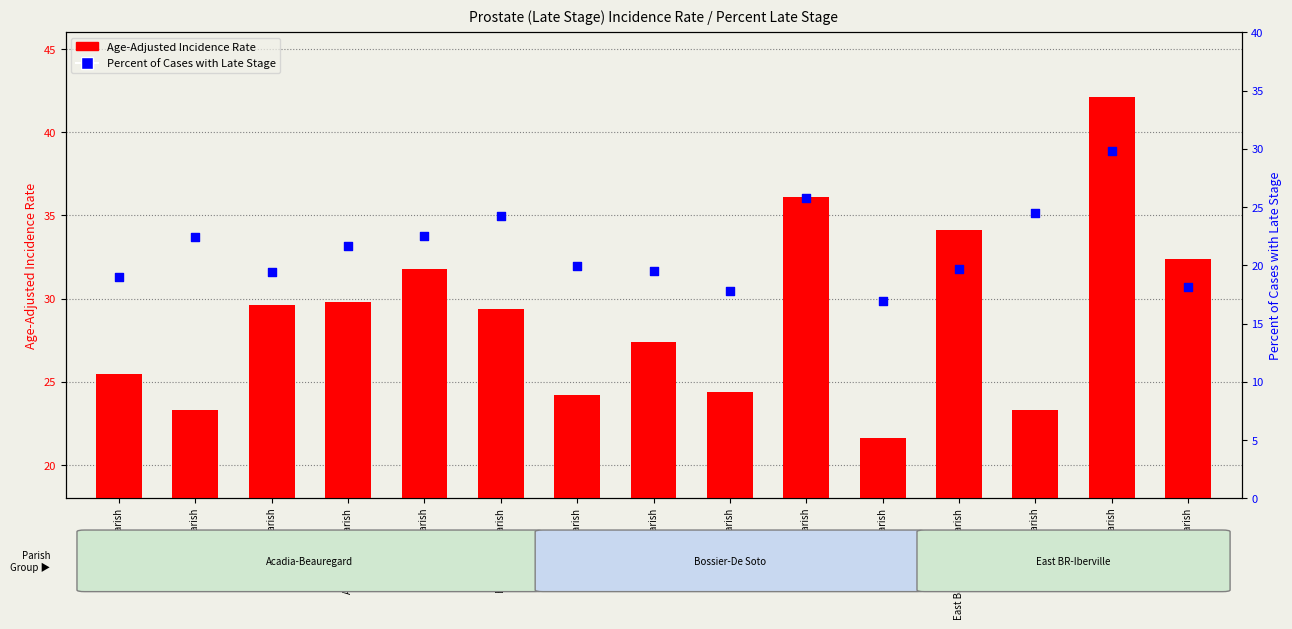

Is the value of Age-Adjusted Incidence Rate at Caddo Parish greater than the value of Percent of Cases with Late Stage at Ascension Parish?

Yes